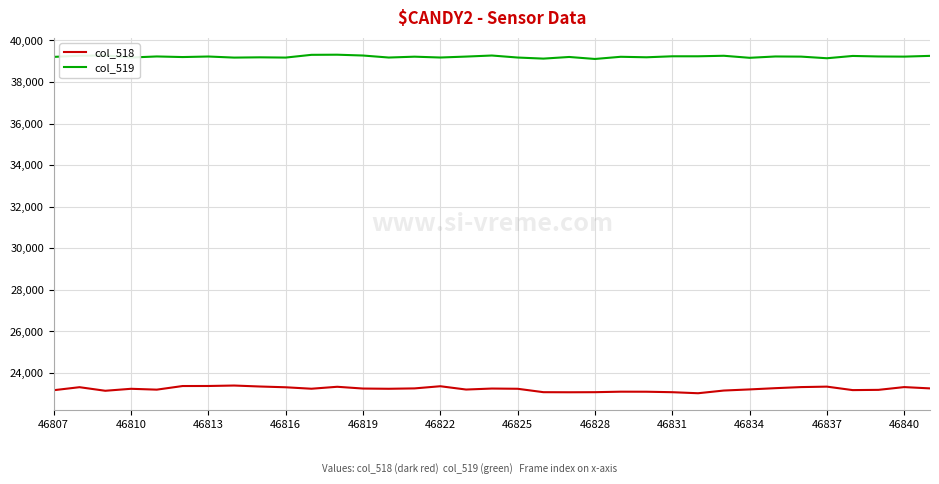

True or false: col_519 and col_518 intersect in this chart.

False